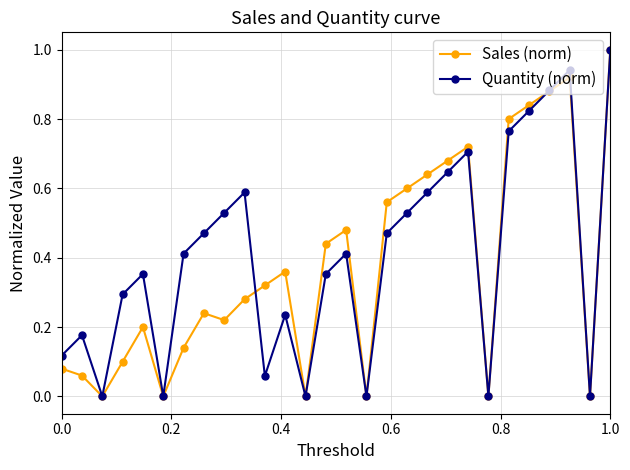

What is the maximum value shown in the chart?

1.0